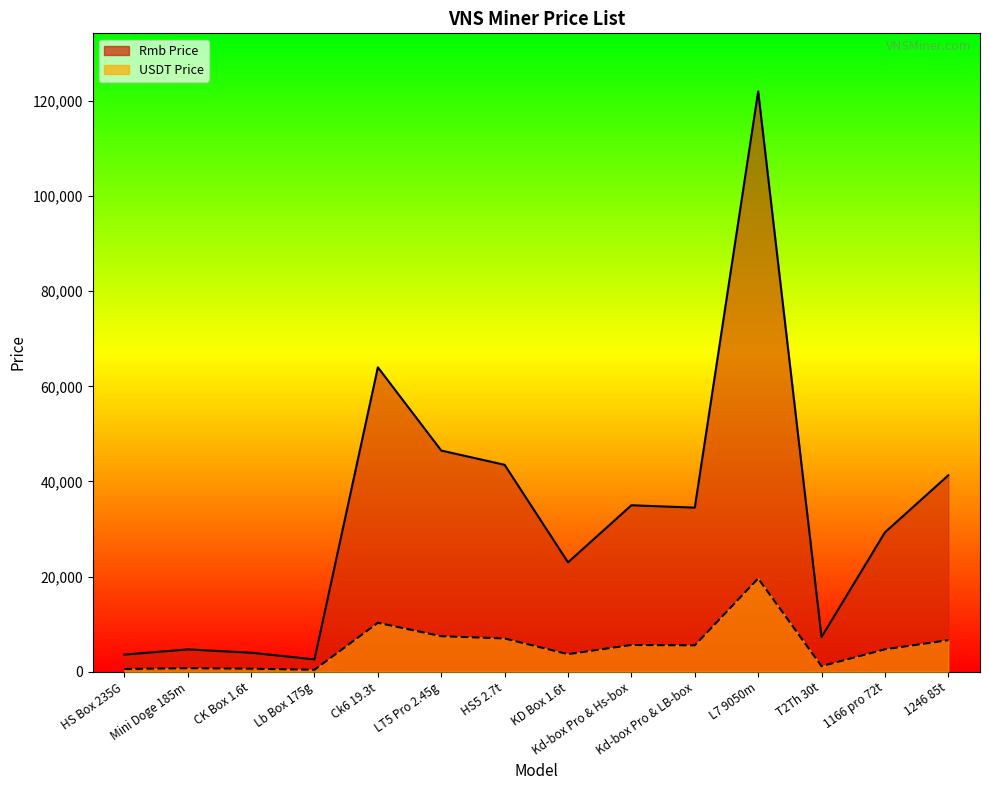

The Rmb Price series shows 25593.2 at Ck6 19.3t. True or false?

False